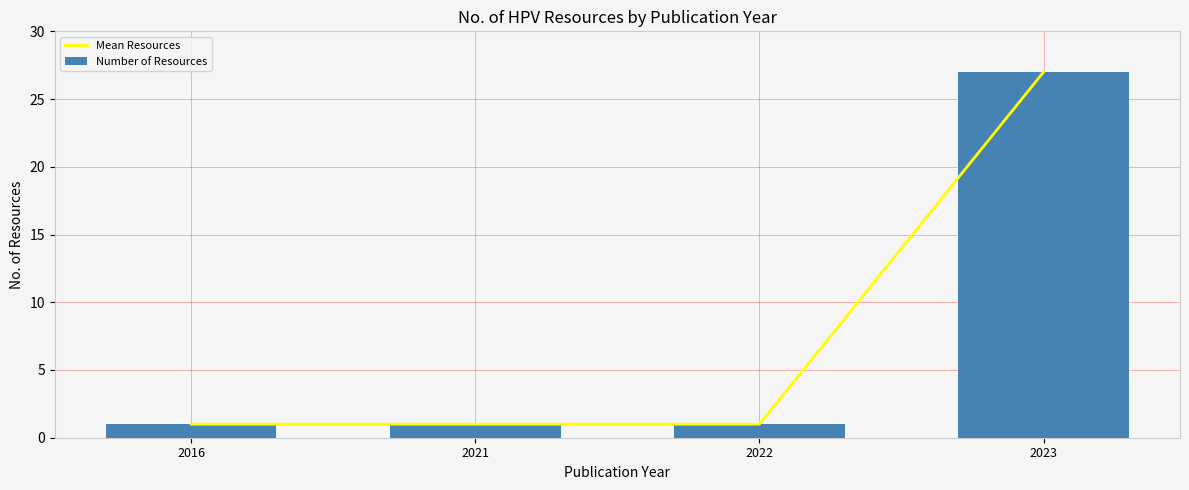

Are the bars horizontal?

No